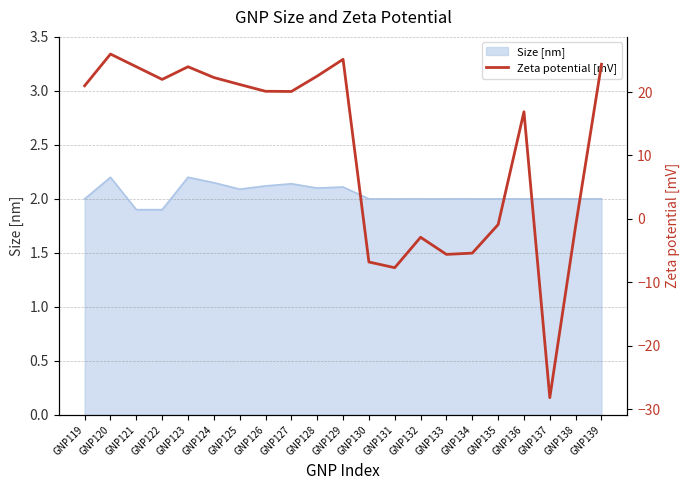

What is the lowest value of the Size [nm] series?

1.9